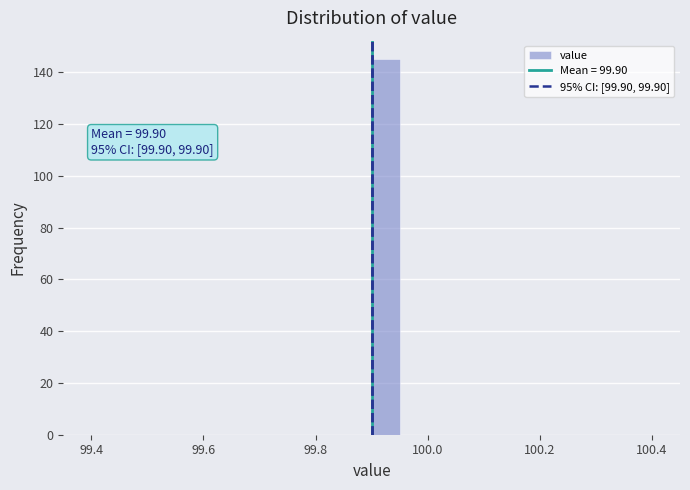

Around what value on the x-axis is the tallest bar? Give the approximate position of its centre, as read against the axis.

99.92